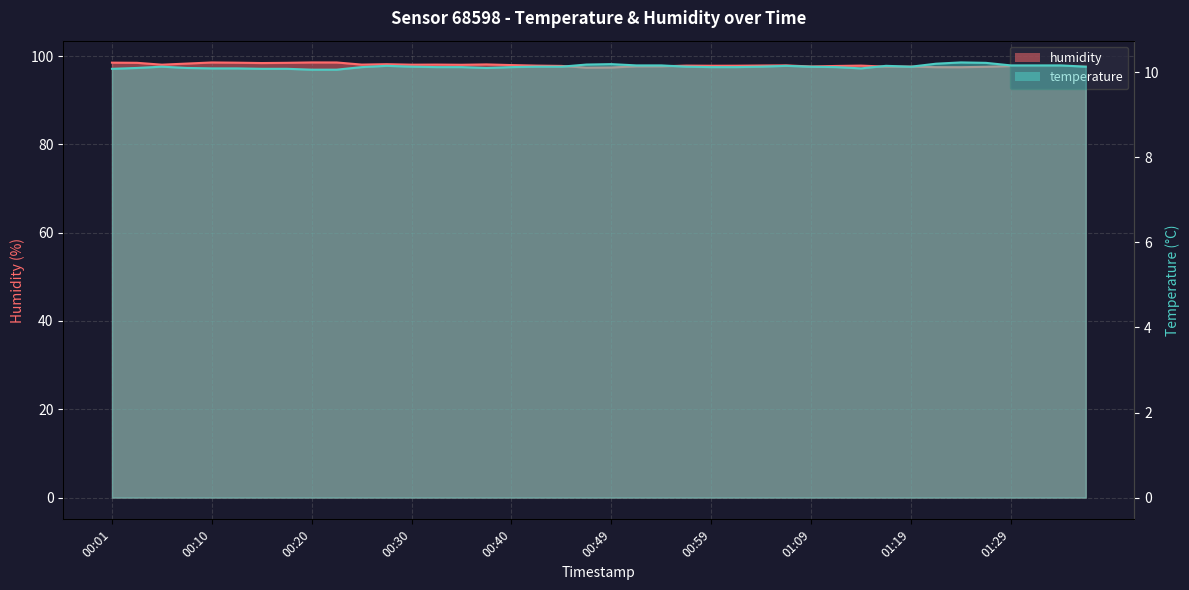

Reading left to right, list all the values displayed in this chart.

humidity: 98.5	98.5	98.0	98.3	98.5	98.5	98.4	98.5	98.5	98.5	98.1	98.2	98.0	98.1	98.0	98.1	98.0	97.8	97.8	97.4	97.4	97.7	97.7	97.8	97.8	97.8	97.8	97.9	97.6	97.8	97.8	97.6	97.6	97.5	97.5	97.6	97.7	97.7	97.8	97.8
temperature: 10.1	10.1	10.1	10.1	10.1	10.1	10.1	10.1	10.1	10.1	10.1	10.2	10.1	10.1	10.1	10.1	10.1	10.1	10.1	10.2	10.2	10.2	10.2	10.1	10.1	10.1	10.1	10.2	10.1	10.1	10.1	10.2	10.1	10.2	10.2	10.2	10.2	10.2	10.2	10.1